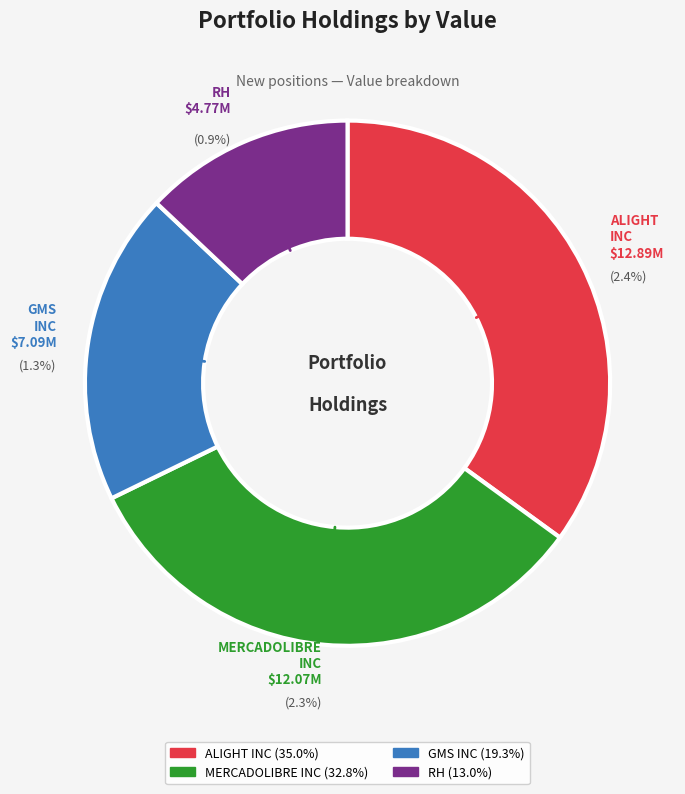

Is it true that GMS INC is 19% of the pie?

True